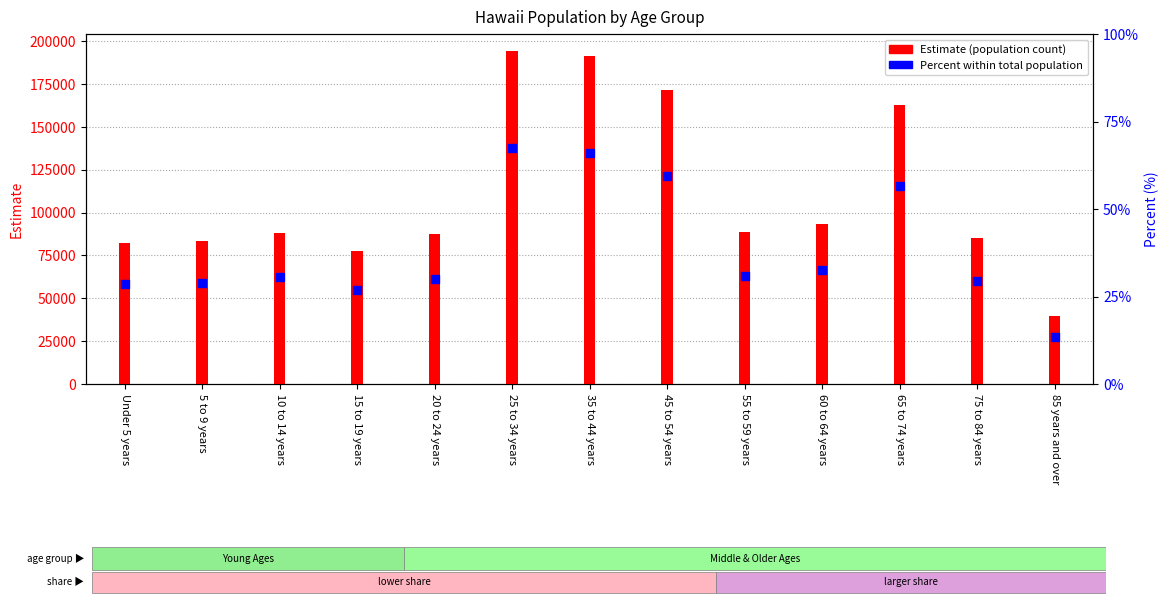

Between 55 to 59 years and 60 to 64 years, which is larger?

60 to 64 years